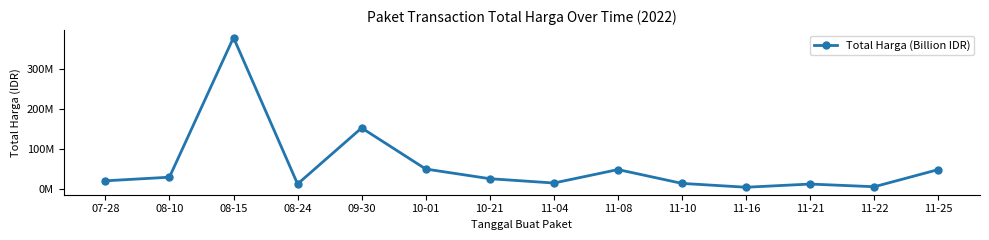

What is the sum of the values at 11-16 and 09-30?

156302000